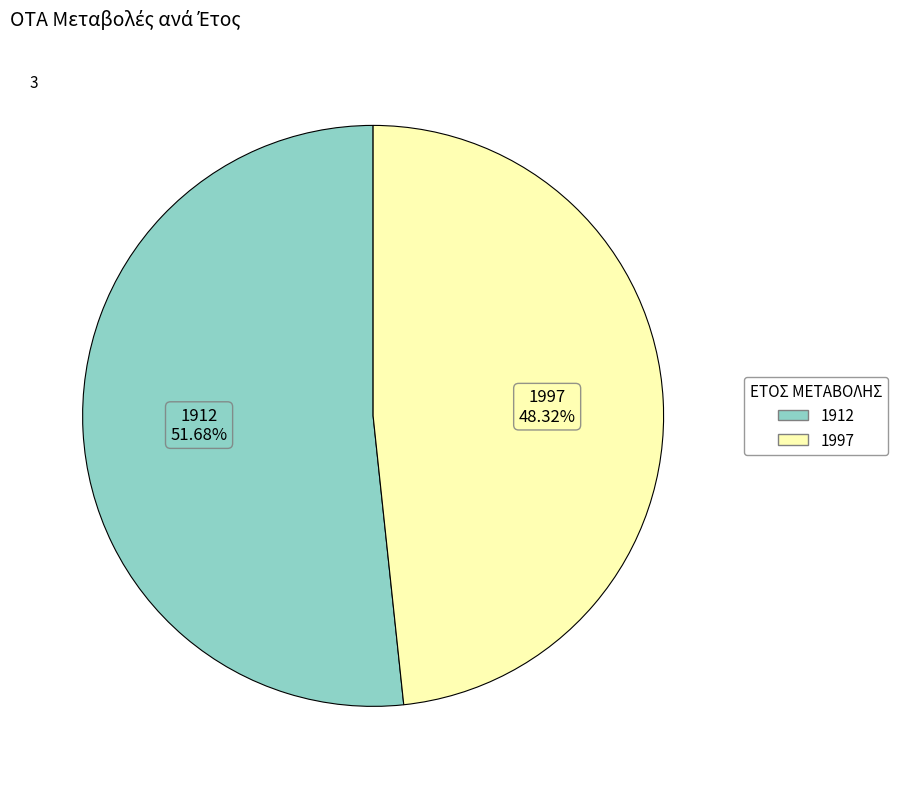

Does 1912 account for over 50% of the chart?

Yes